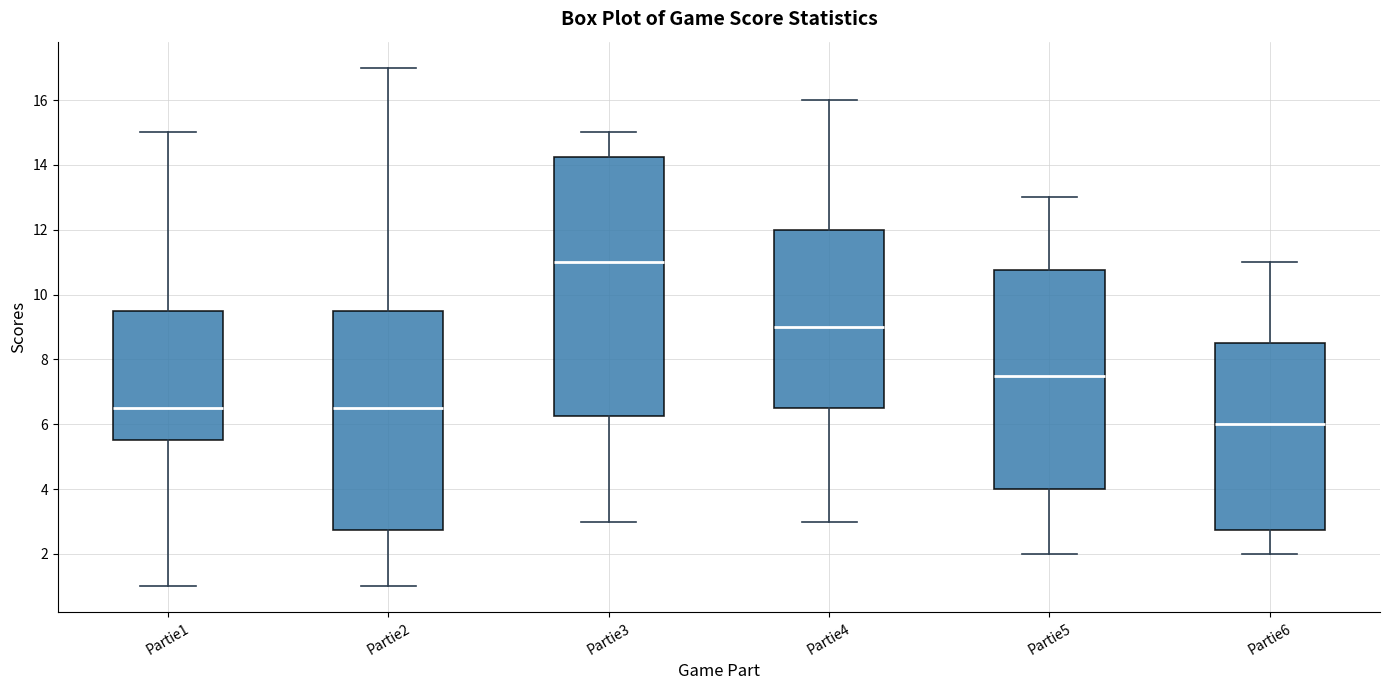

Where is the lower edge of the box for Partie4 on the y-axis? The values are not printed on the chart, so give them approximately, as read against the axis.

6.6